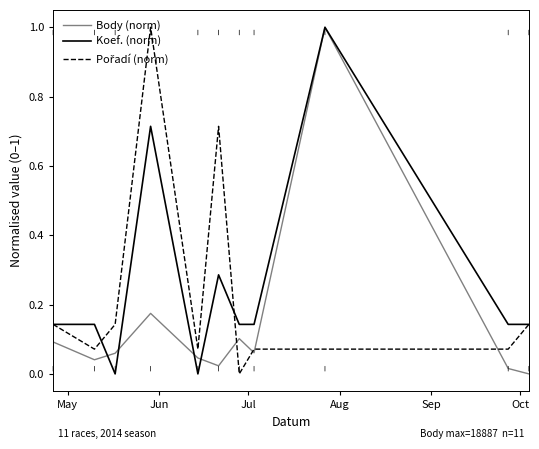

What is the maximum value shown in the chart?

1.0